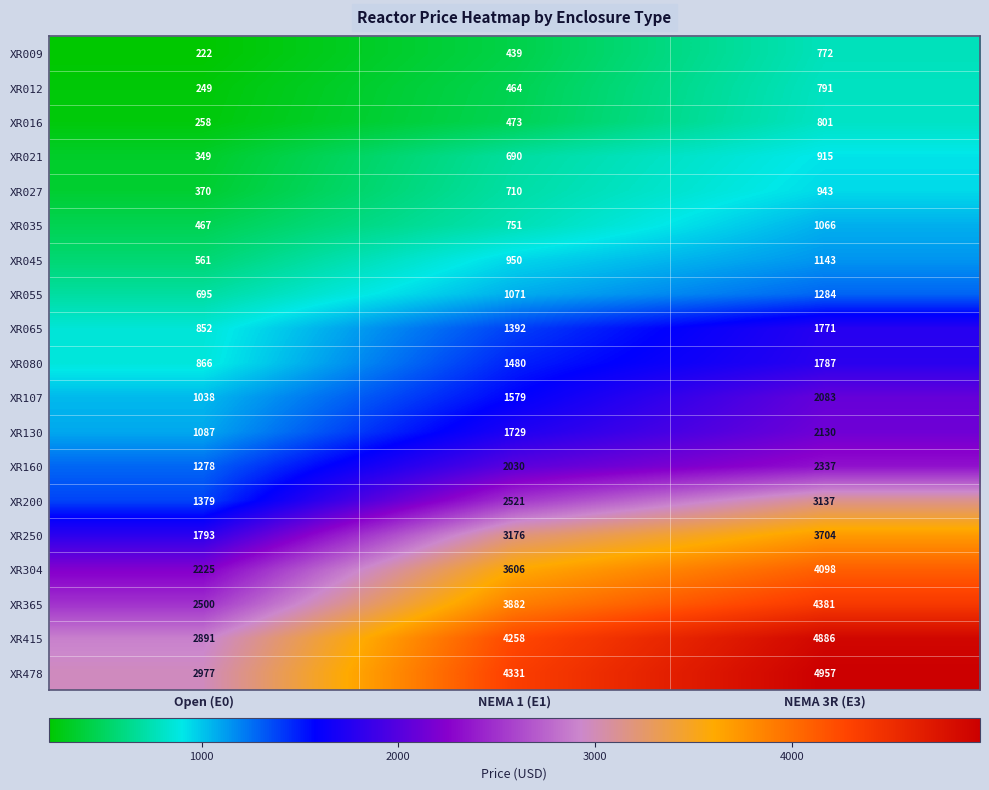

What is the average value of the XR045 series?

885